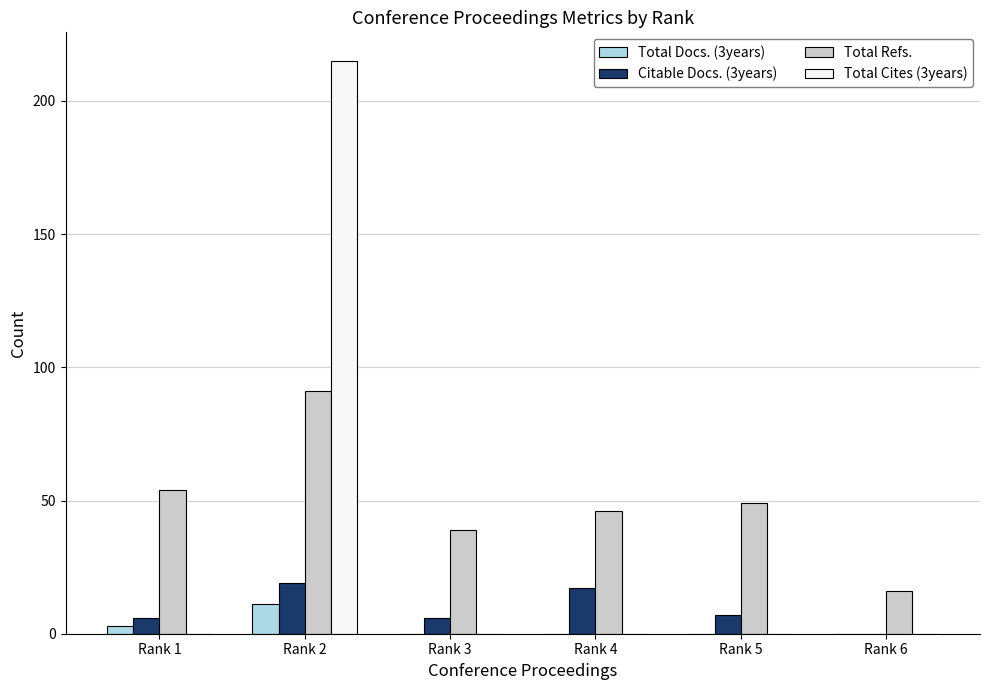

Is it true that Total Refs. equals 49 at Rank 5?

True